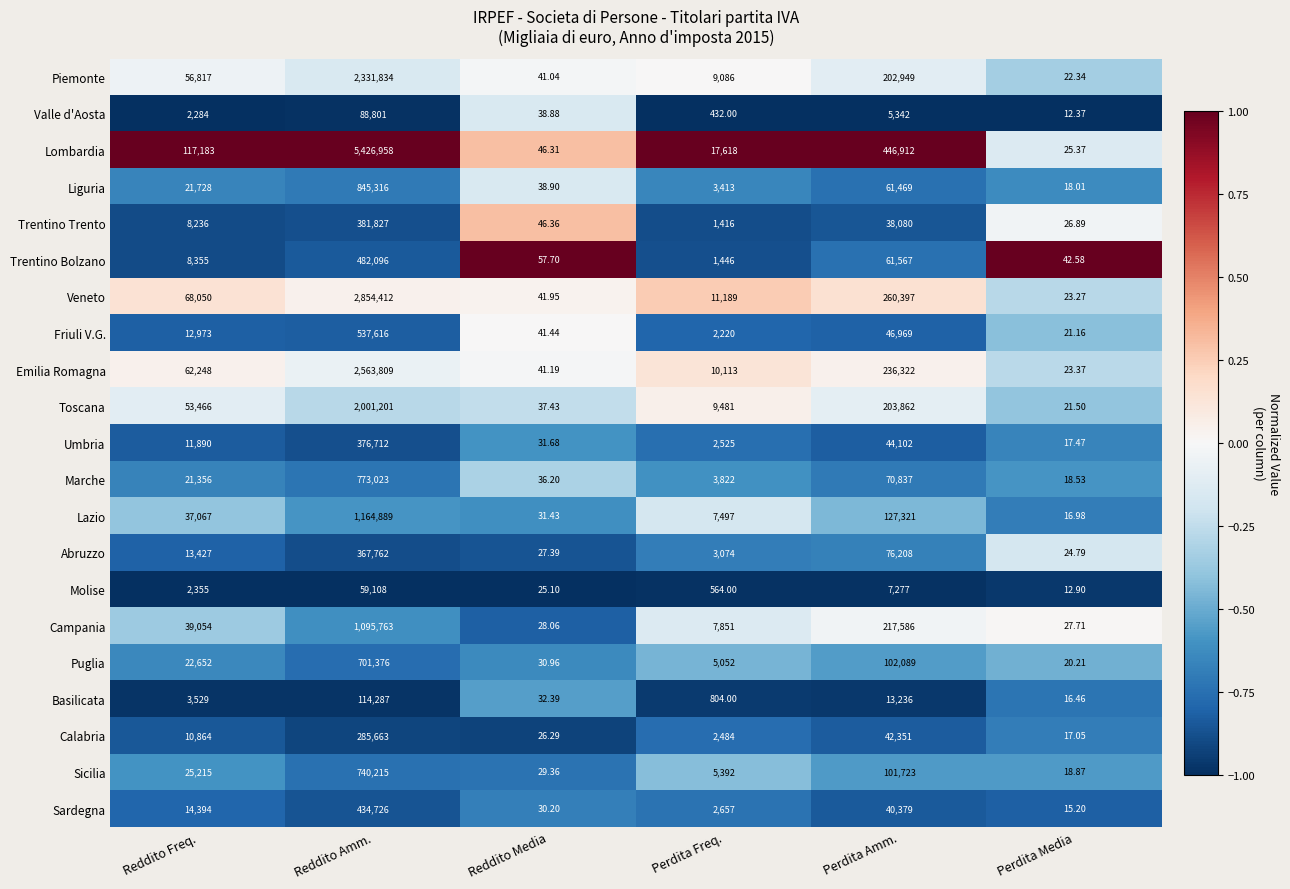

At Reddito Freq., list the series in order from smallest to largest.

Valle d'Aosta, Molise, Basilicata, Trentino Trento, Trentino Bolzano, Calabria, Umbria, Friuli V.G., Abruzzo, Sardegna, Marche, Liguria, Puglia, Sicilia, Lazio, Campania, Toscana, Piemonte, Emilia Romagna, Veneto, Lombardia